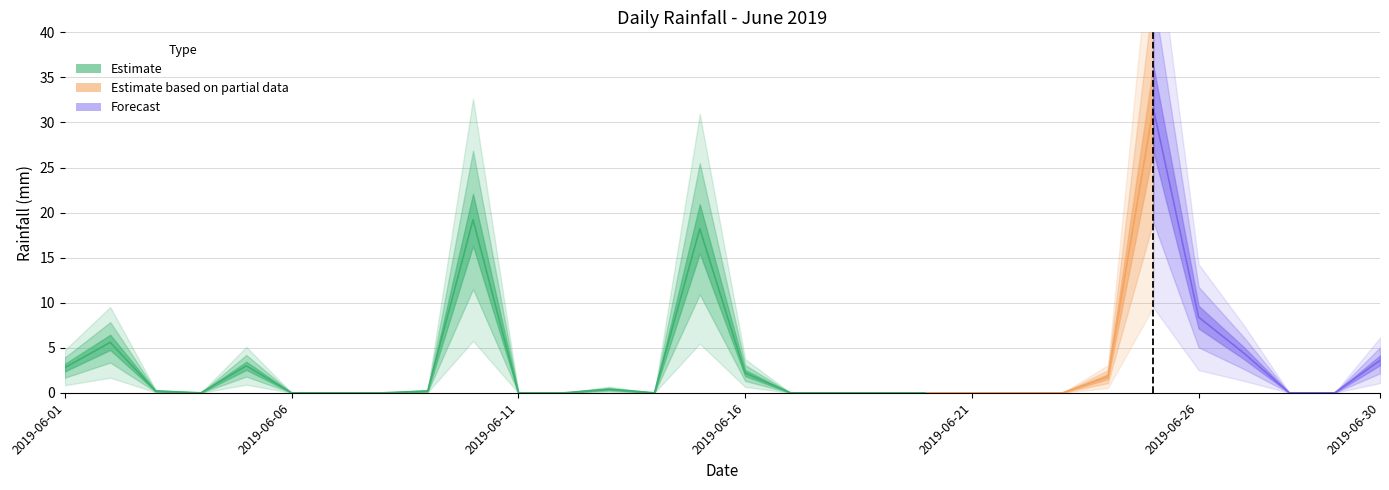

What is the difference between the maximum and minimum values?

31.6